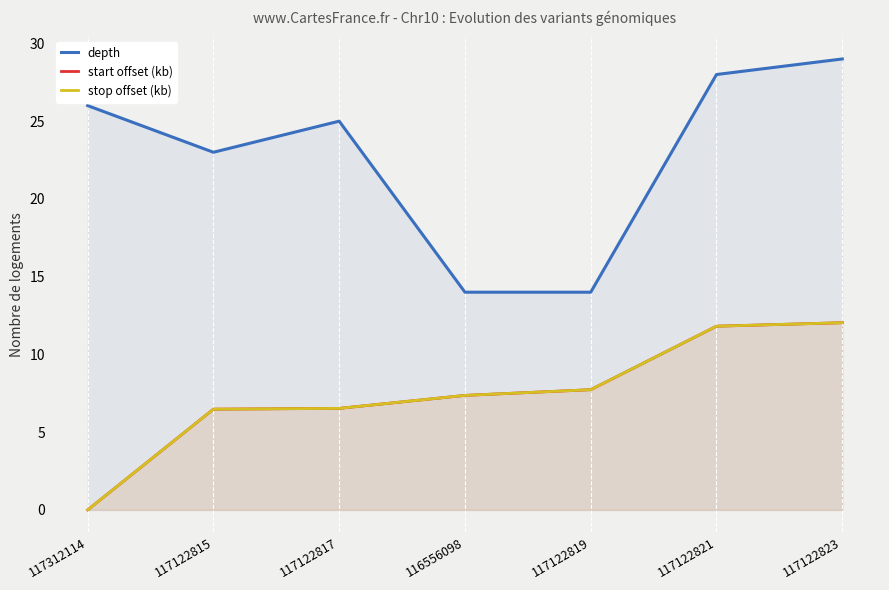

What is the label of the 5th point from the left?

117122819